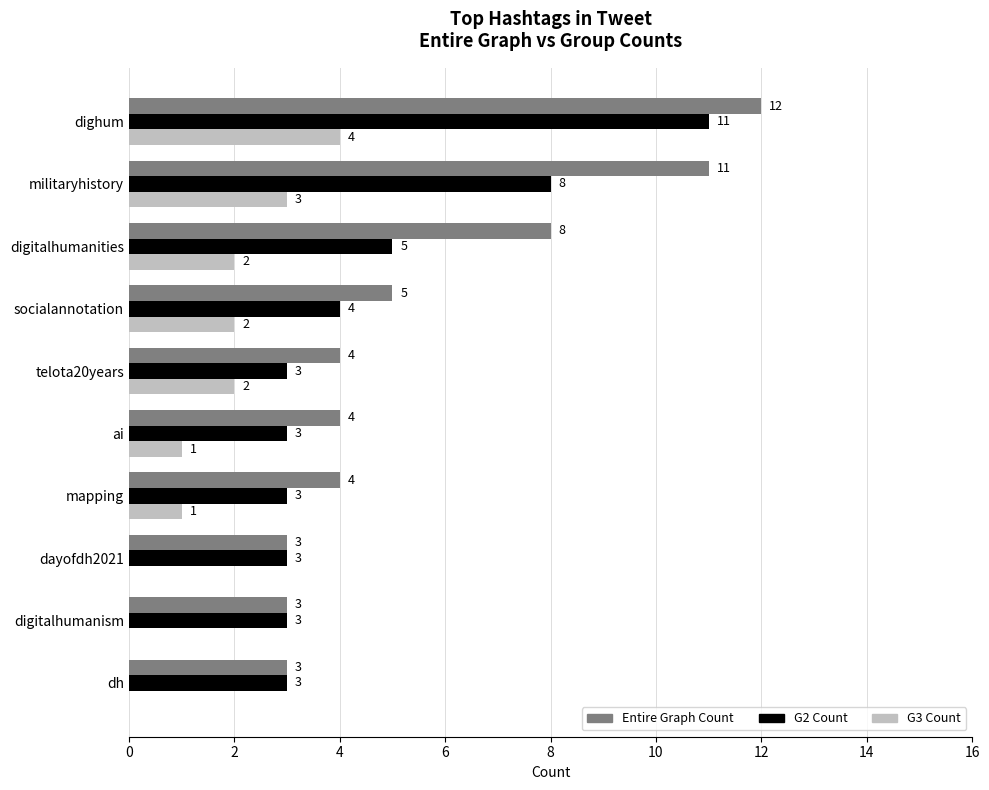

At which label is Entire Graph Count closest to 7?

digitalhumanities